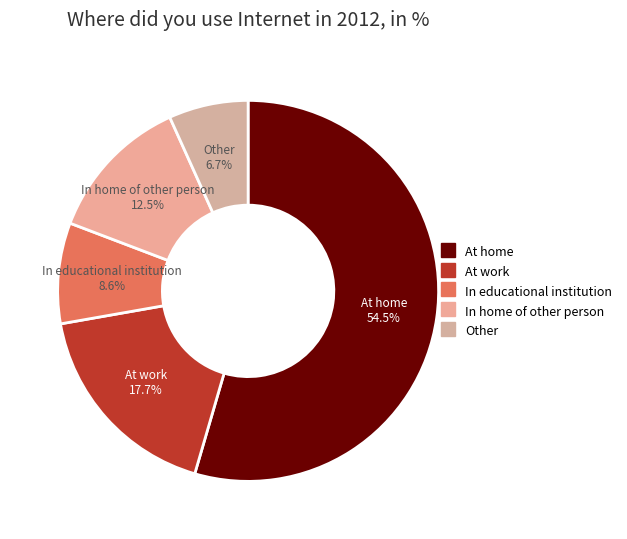

How many segments does this pie chart have?

5